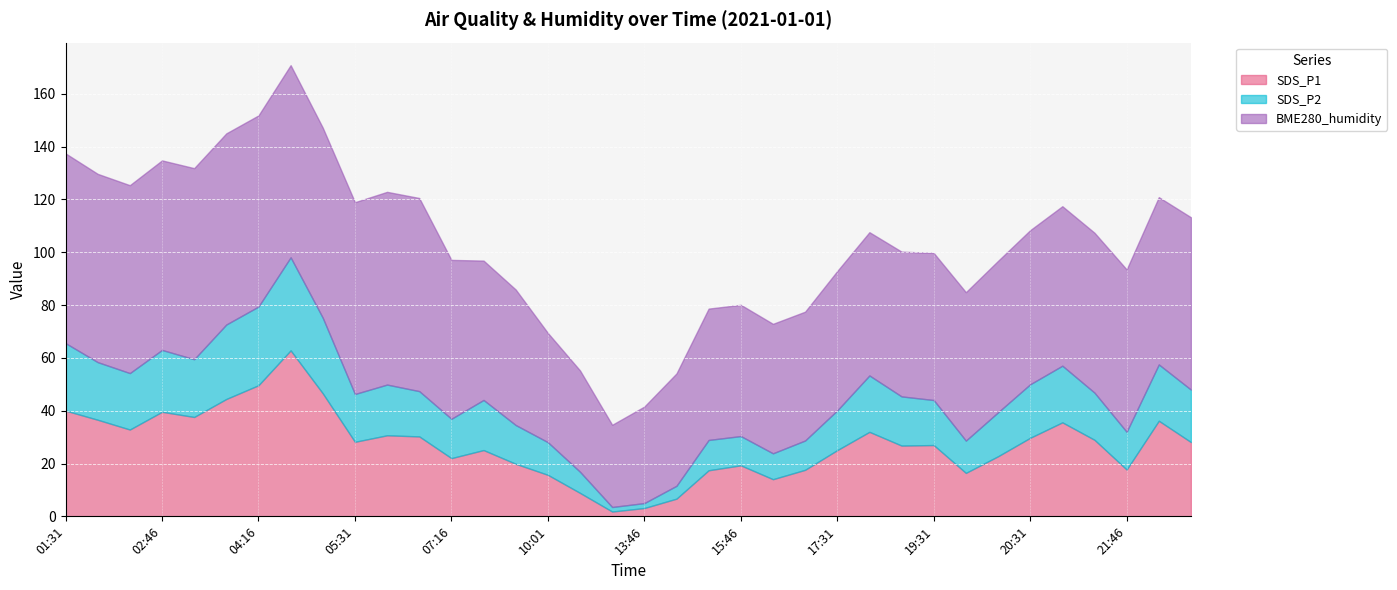

At which category does the chart reach its minimum across all series?

12:31